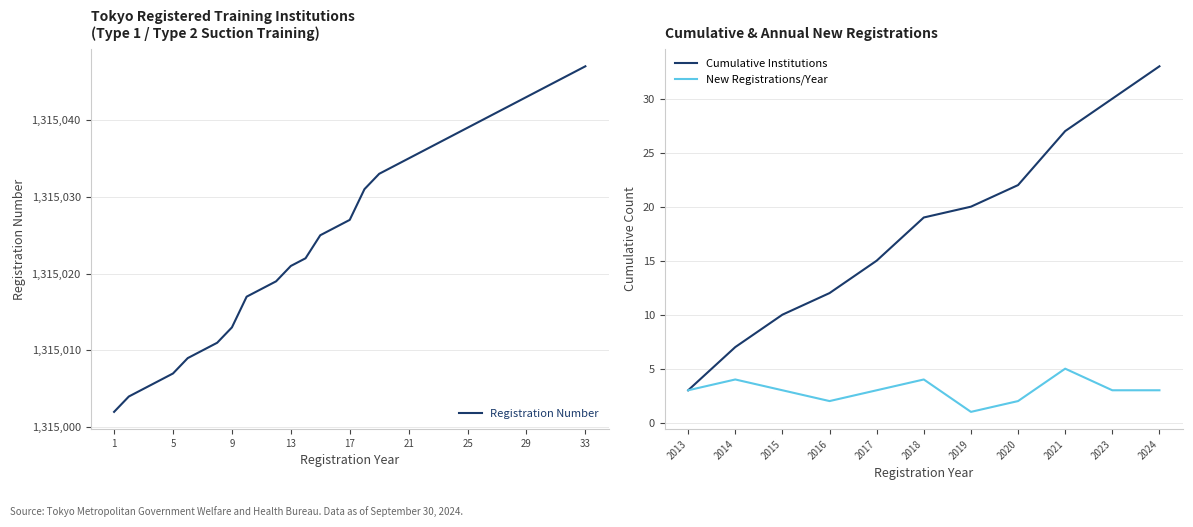

Which category has the highest value in the Registration Number series?

33